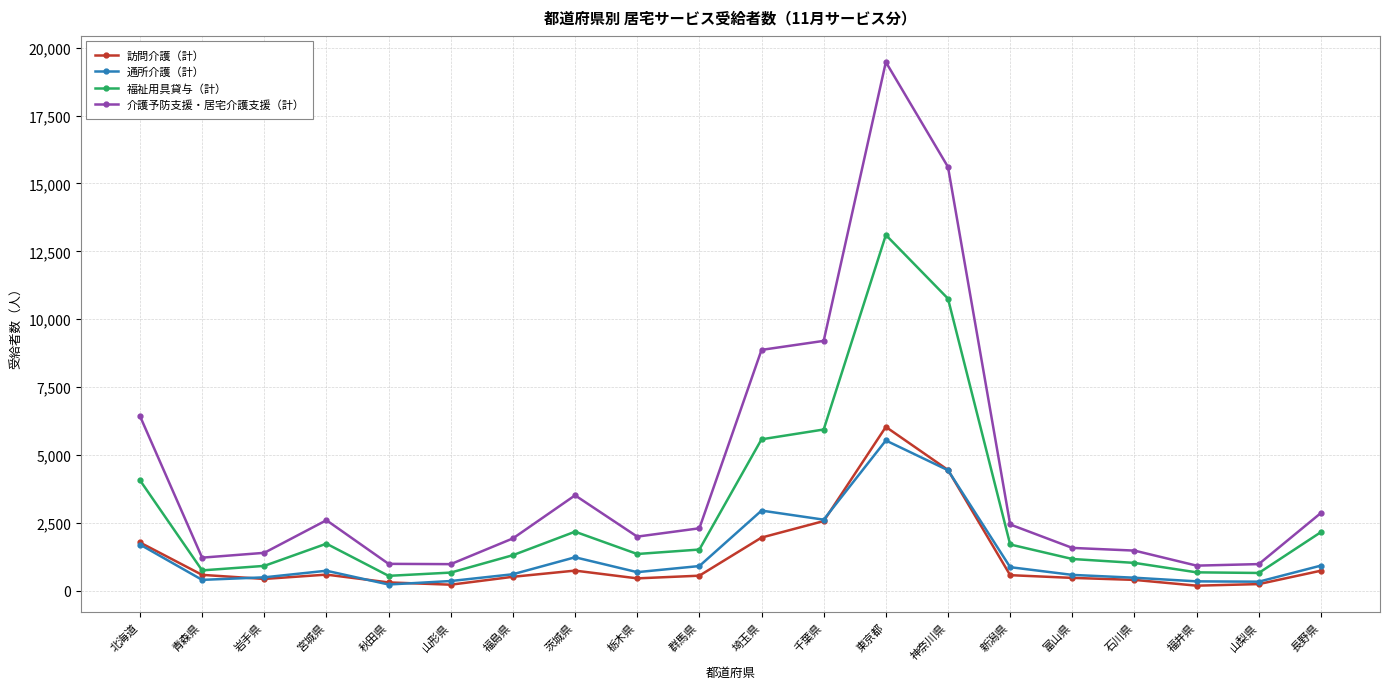

List the series in order of their peak value, lowest first.

通所介護（計）, 訪問介護（計）, 福祉用具貸与（計）, 介護予防支援・居宅介護支援（計）